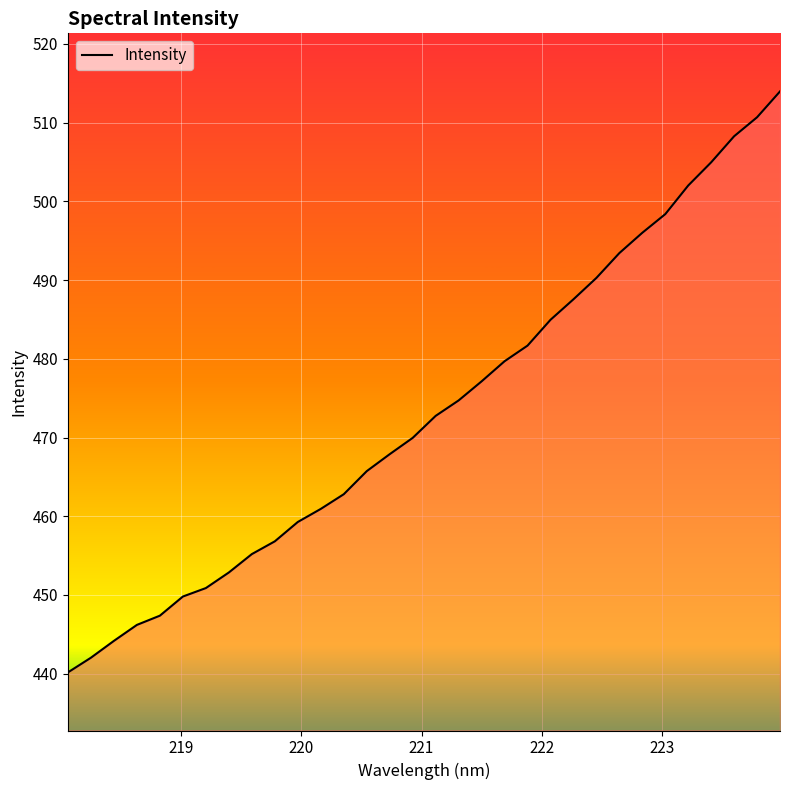

What is the difference between the maximum and minimum values?

73.8